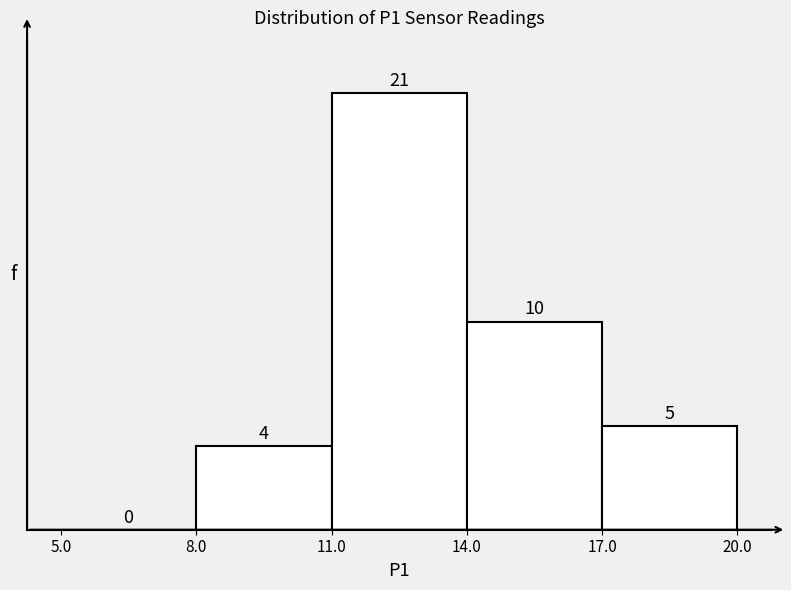

Which range on the x-axis has the tallest bar?

11.0 to 14.0